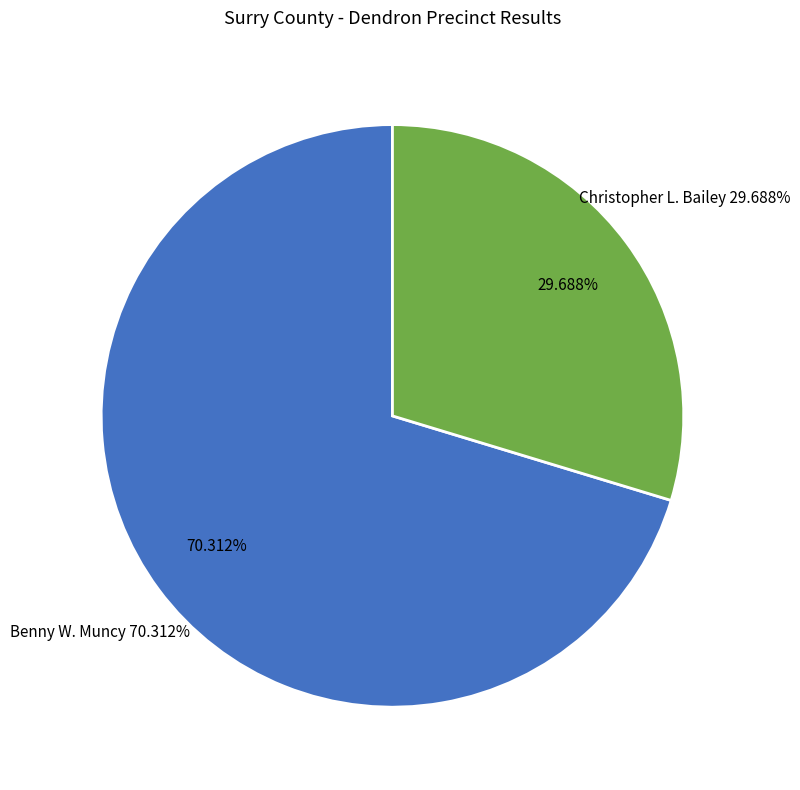

Which slice represents more than half of the pie?

Benny W. Muncy